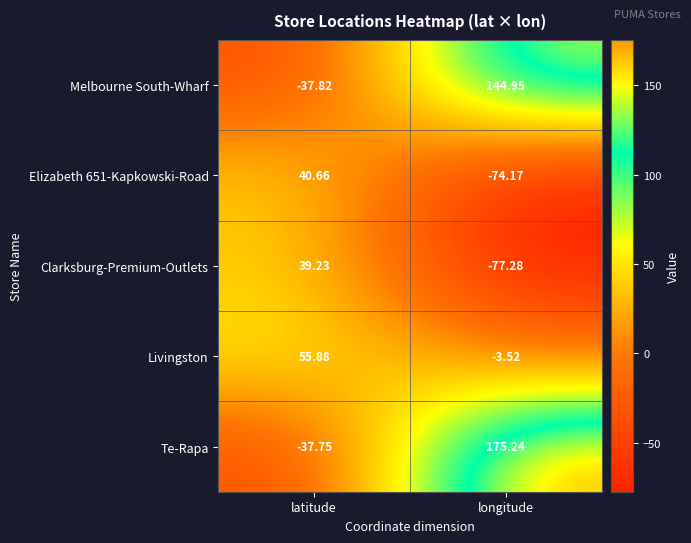

Between latitude and longitude, which series saw the biggest shift?

Te-Rapa